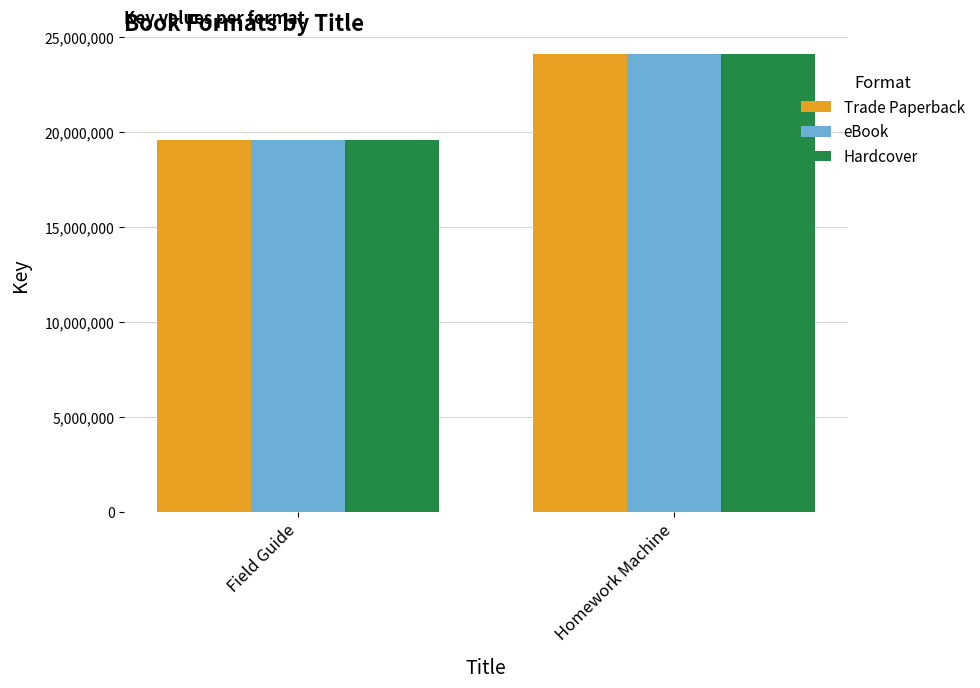

Reading right to left, list all the values displayed in this chart.

Trade Paperback: 24080699	19580500
eBook: 24080699	19580500
Hardcover: 24080699	19580500